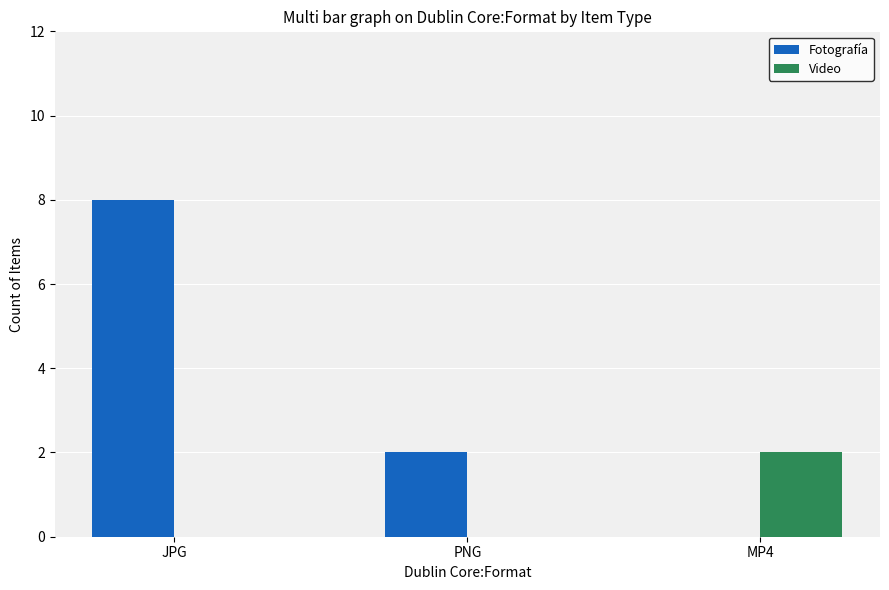

At which category is the sum across all series the highest?

JPG